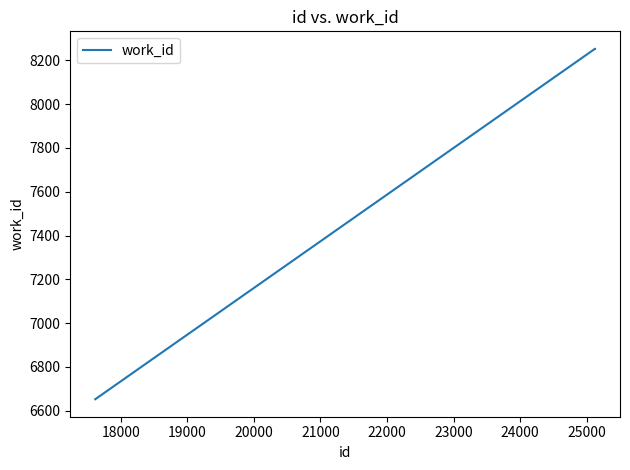

What is the difference between the maximum and minimum values?

1599